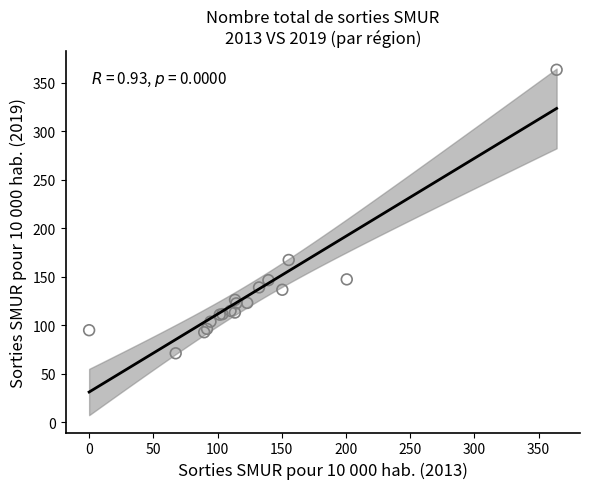

What Y value in the scatter plot is closest to 217?

167.3